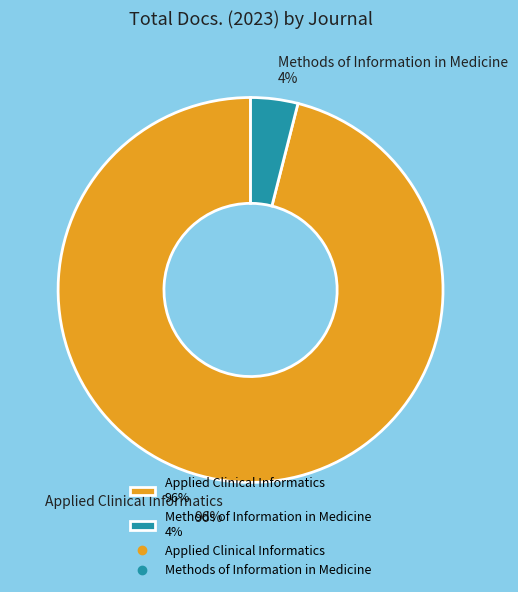

True or false: Methods of Information in Medicine accounts for 11% of the total.

False